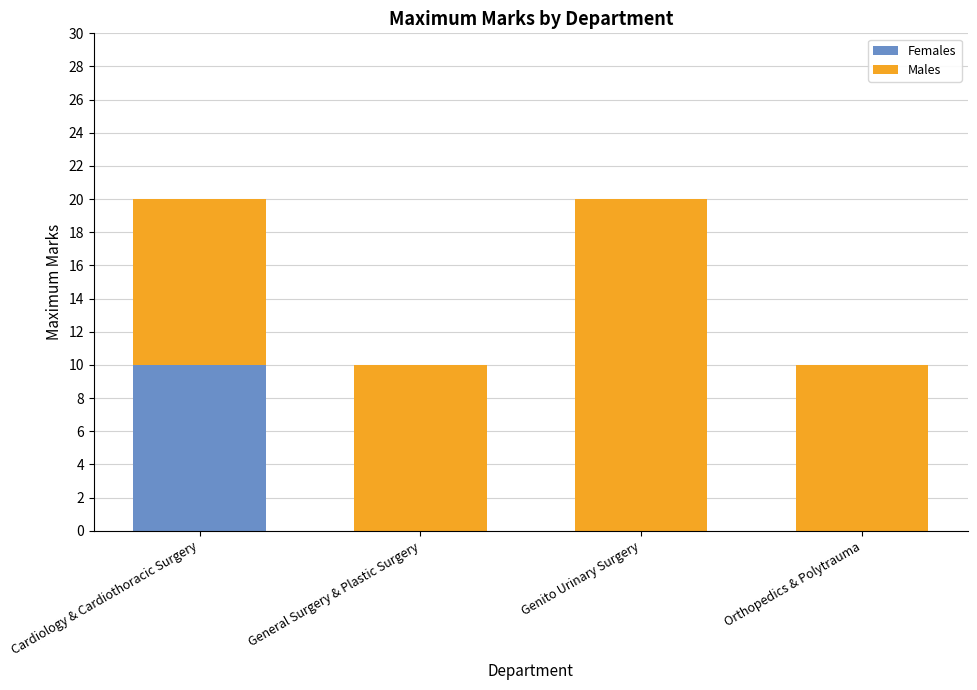

Is it true that Females equals 0 at General Surgery & Plastic Surgery?

True